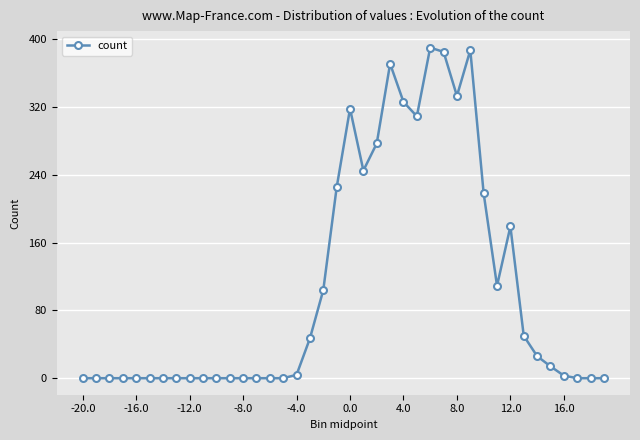

What is the difference between the maximum and minimum values?

390